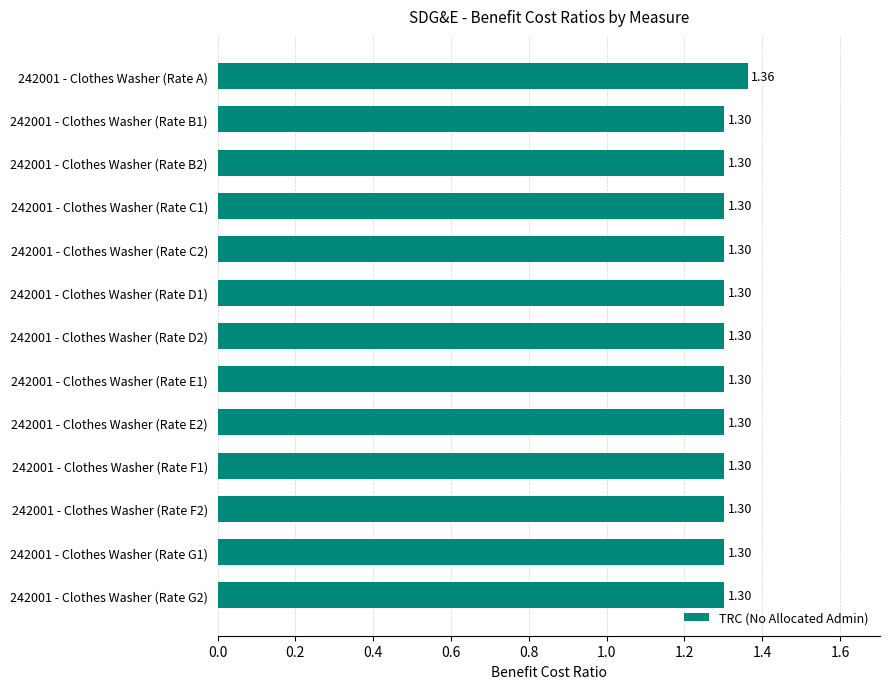

What is the average value?

1.3